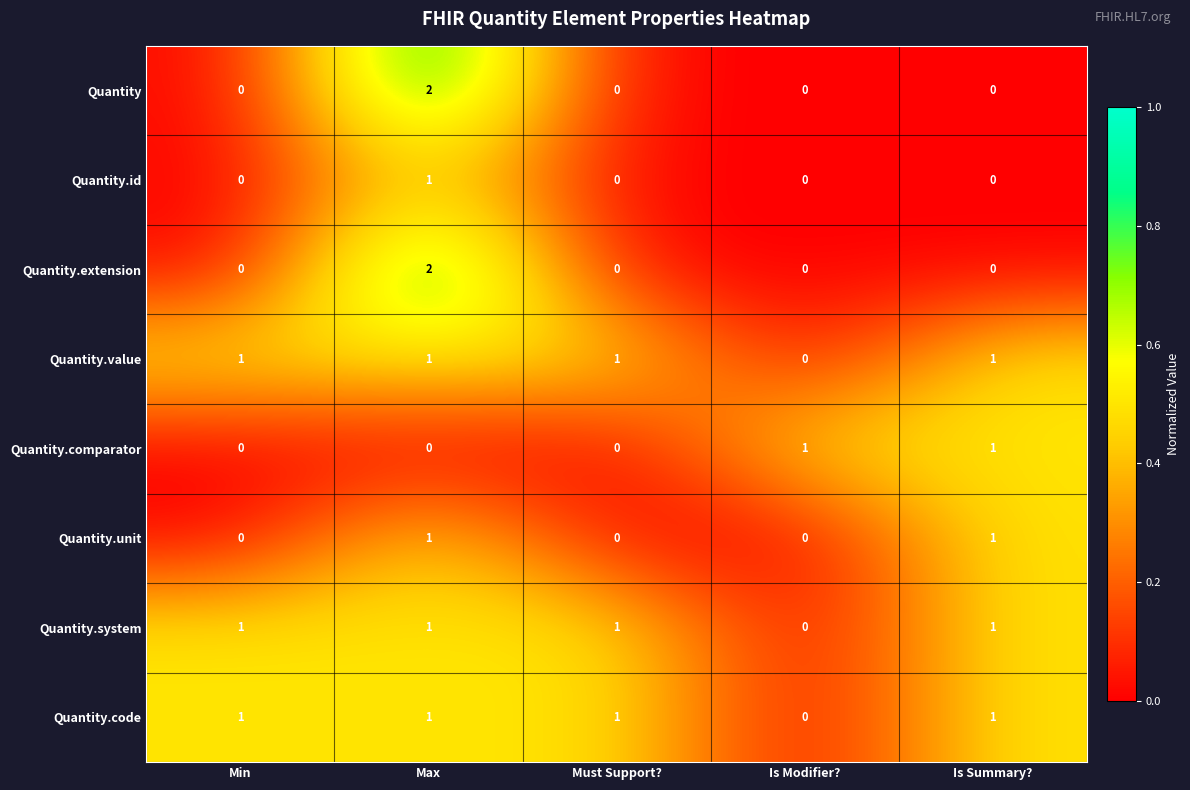

Which label corresponds to the largest value in the chart?

Max